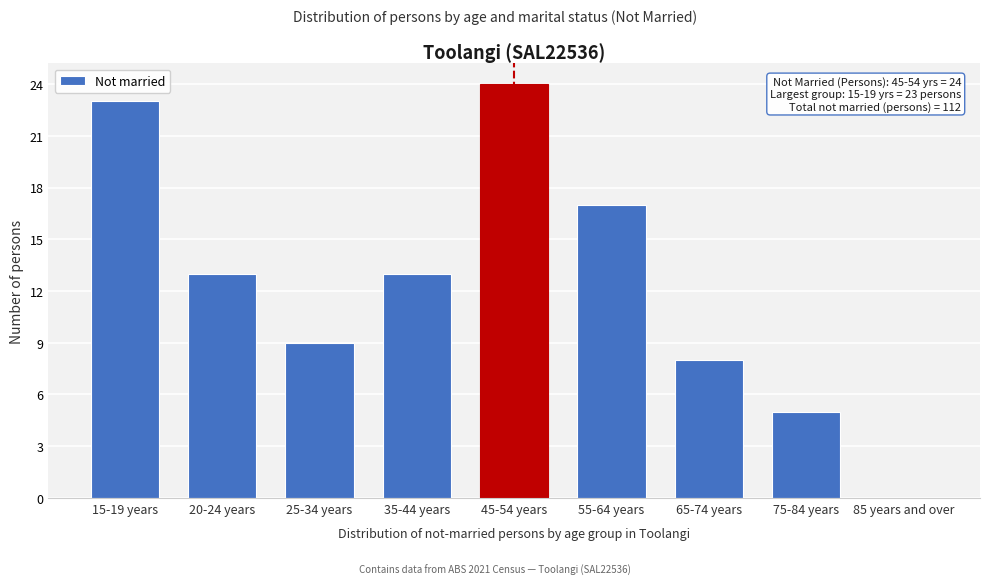

Reading left to right, list all the values displayed in this chart.

15-19 years=23	20-24 years=13	25-34 years=9	35-44 years=13	45-54 years=24	55-64 years=17	65-74 years=8	75-84 years=5	85 years and over=0